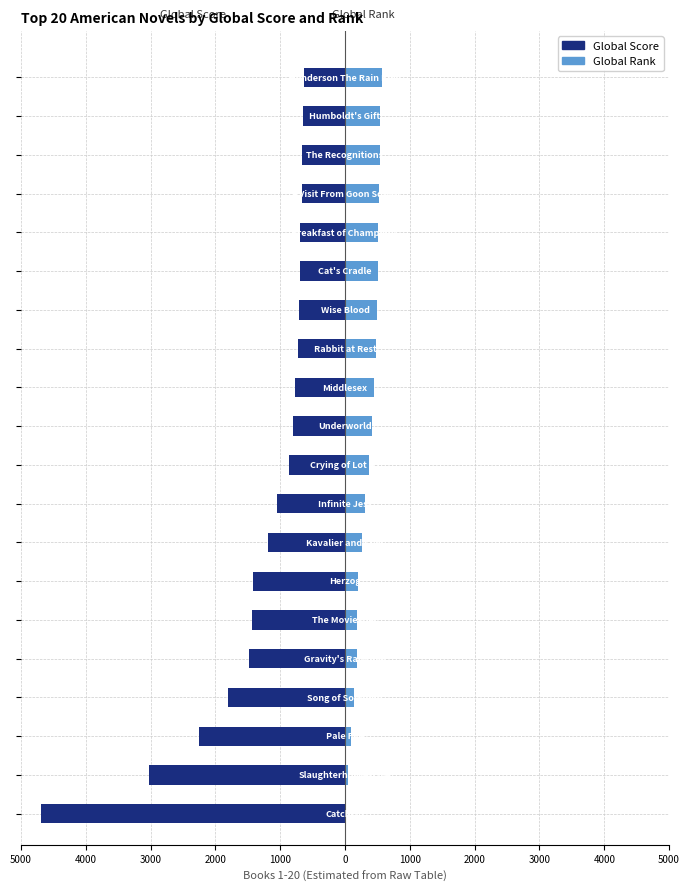

What is the smallest value displayed?

-4692